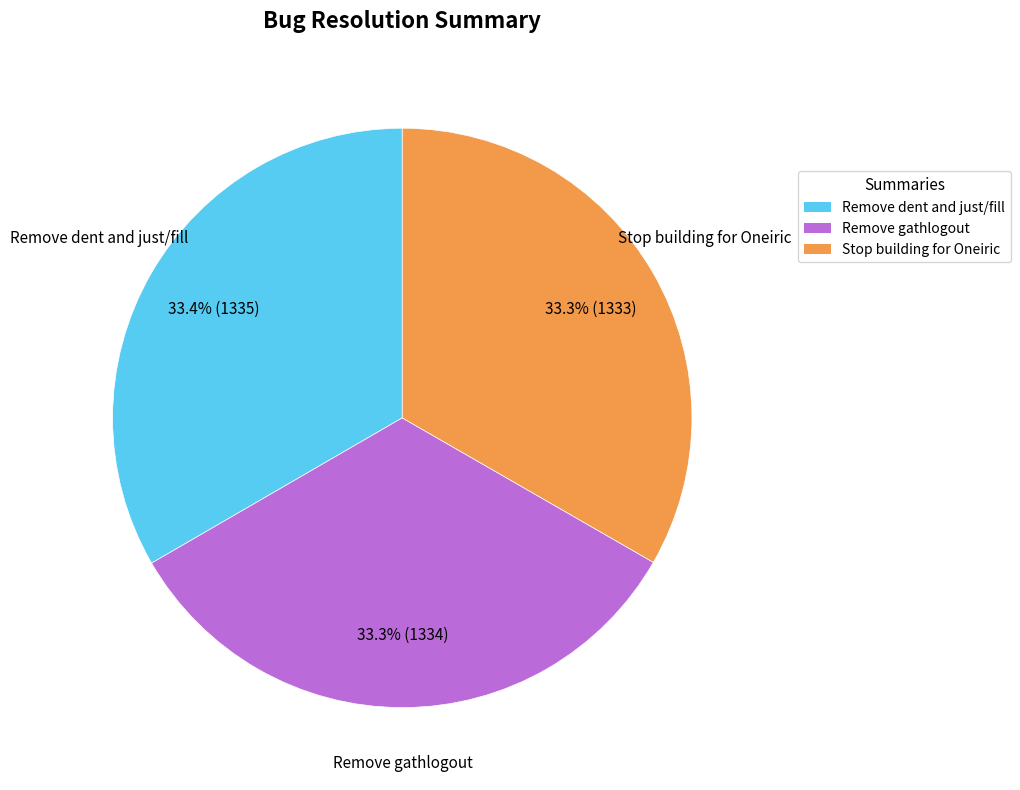

Is there a majority slice in this chart?

No